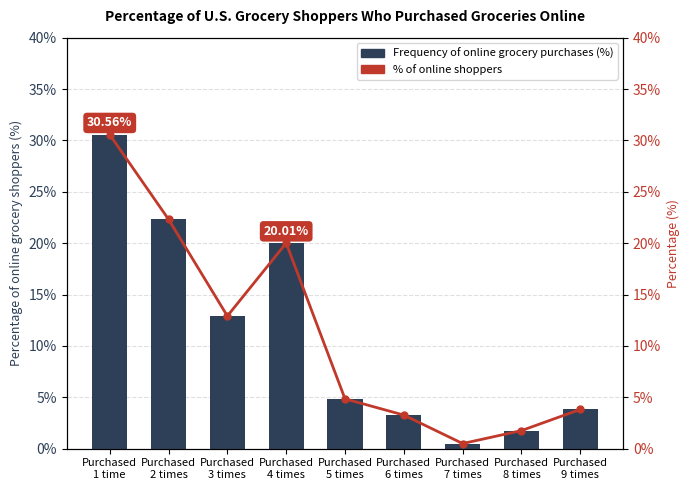

What are all the series names shown in the legend?

Frequency of online grocery purchases (%), % of online shoppers